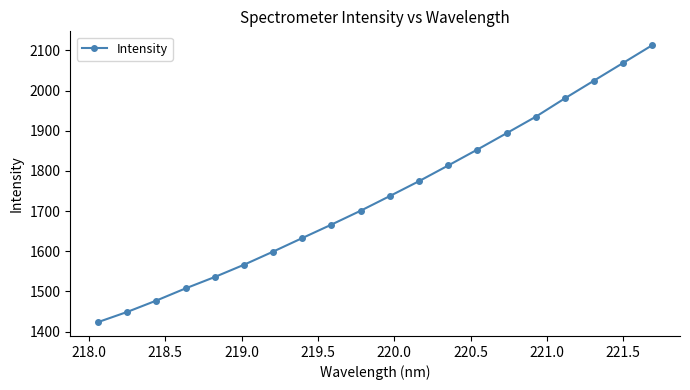

What is the maximum value shown in the chart?

2113.2